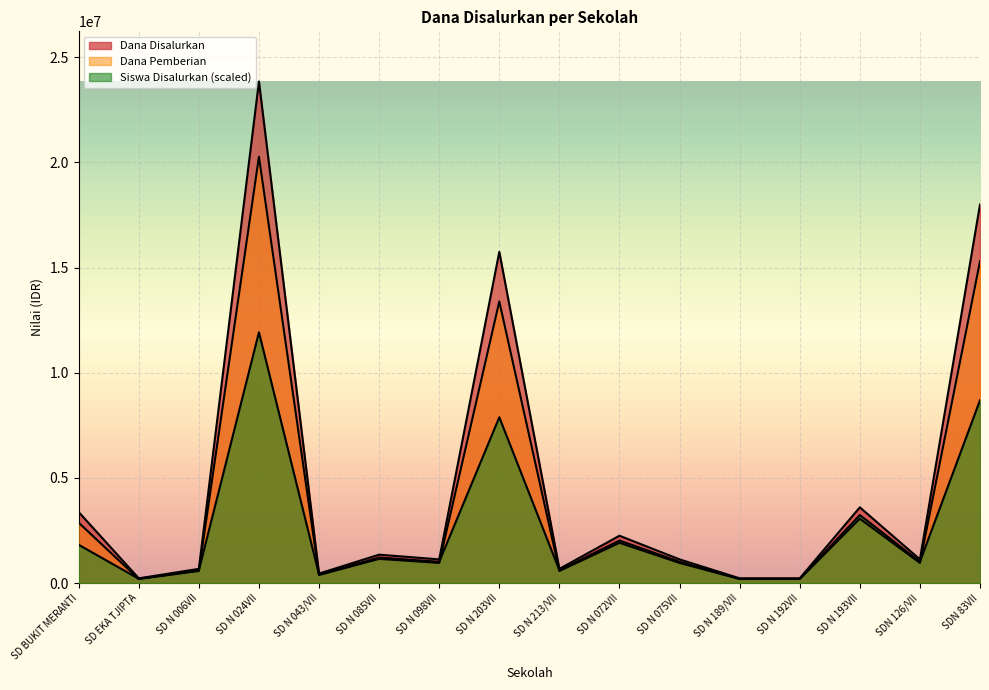

Reading left to right, extract all data points from this chart.

Dana Disalurkan: SD BUKIT MERANTI=3375000.0	SD EKA TJIPTA=225000.0	SD N 006VII=675000.0	SD N 024VII=23850000.0	SD N 043/VII=450000.0	SD N 085VII=1350000.0	SD N 098VII=1125000.0	SD N 203VII=15750000.0	SD N 213/VII=675000.0	SD N 072VII=2250000.0	SD N 075VII=1125000.0	SD N 189/VII=225000.0	SD N 192VII=225000.0	SD N 193VII=3600000.0	SDN 126/VII=1125000.0	SDN 83VII=18000000.0
Dana Pemberian: SD BUKIT MERANTI=2868750.0	SD EKA TJIPTA=191250.0	SD N 006VII=573750.0	SD N 024VII=20272500.0	SD N 043/VII=382500.0	SD N 085VII=1147500.0	SD N 098VII=956250.0	SD N 203VII=13387500.0	SD N 213/VII=573750.0	SD N 072VII=1912500.0	SD N 075VII=956250.0	SD N 189/VII=191250.0	SD N 192VII=191250.0	SD N 193VII=3060000.0	SDN 126/VII=956250.0	SDN 83VII=15300000.0
Siswa Disalurkan: SD BUKIT MERANTI=1819067.8	SD EKA TJIPTA=202118.6	SD N 006VII=606355.9	SD N 024VII=11925000.0	SD N 043/VII=404237.3	SD N 085VII=1212711.9	SD N 098VII=1010593.2	SD N 203VII=7882627.1	SD N 213/VII=606355.9	SD N 072VII=2021186.4	SD N 075VII=1010593.2	SD N 189/VII=202118.6	SD N 192VII=202118.6	SD N 193VII=3233898.3	SDN 126/VII=1010593.2	SDN 83VII=8691101.7